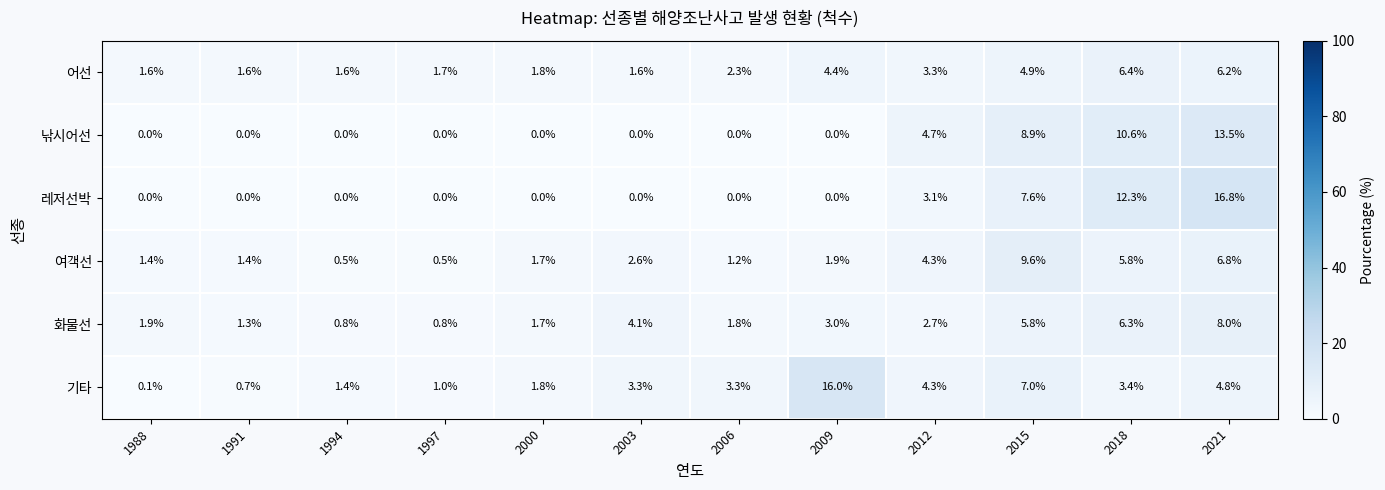

Which series has the largest range (max minus min)?

레저선박